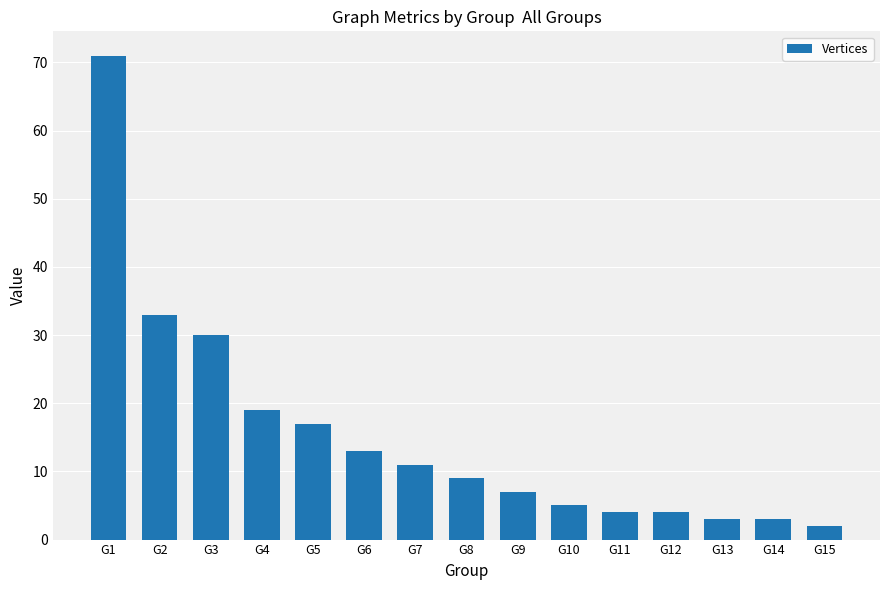

Reading left to right, list all the values displayed in this chart.

71	33	30	19	17	13	11	9	7	5	4	4	3	3	2